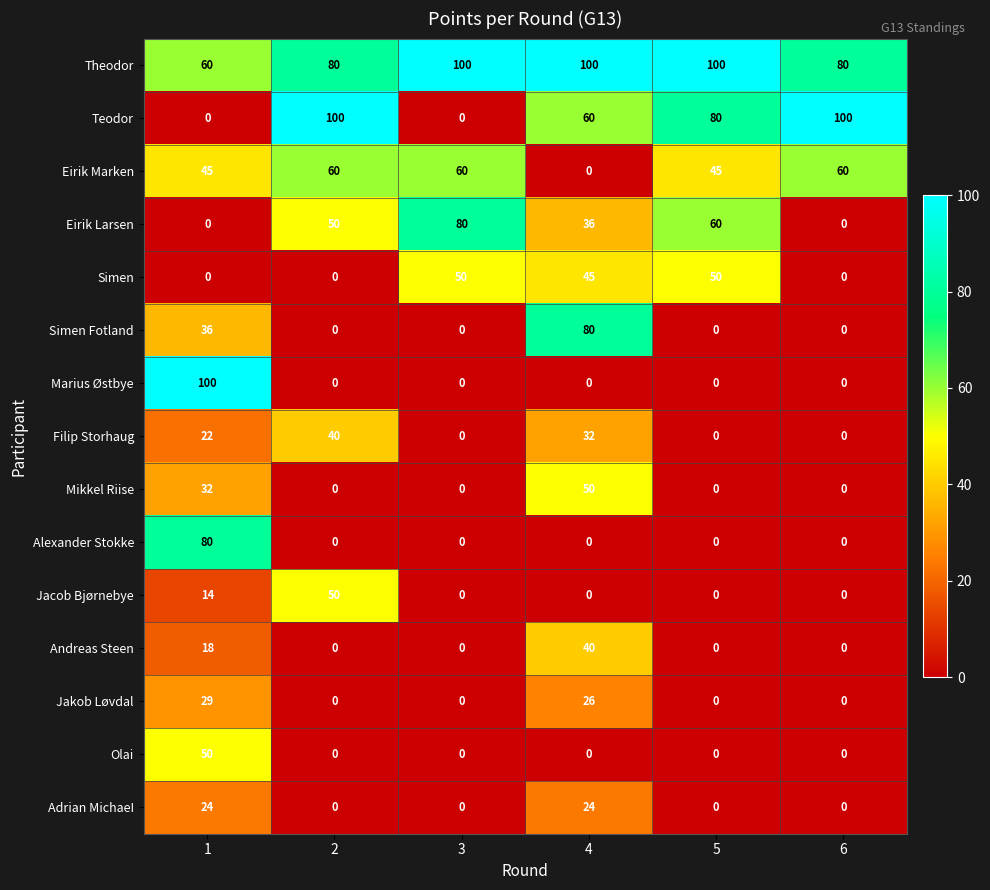

At which label does Eirik Larsen reach its peak?

3